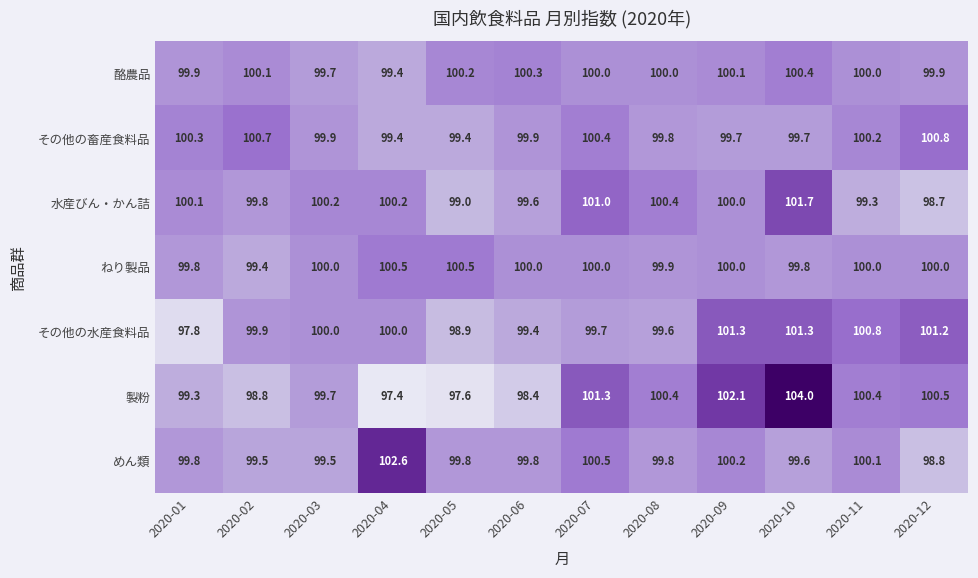

What is the sum of all 酪農品 values?

1200.0